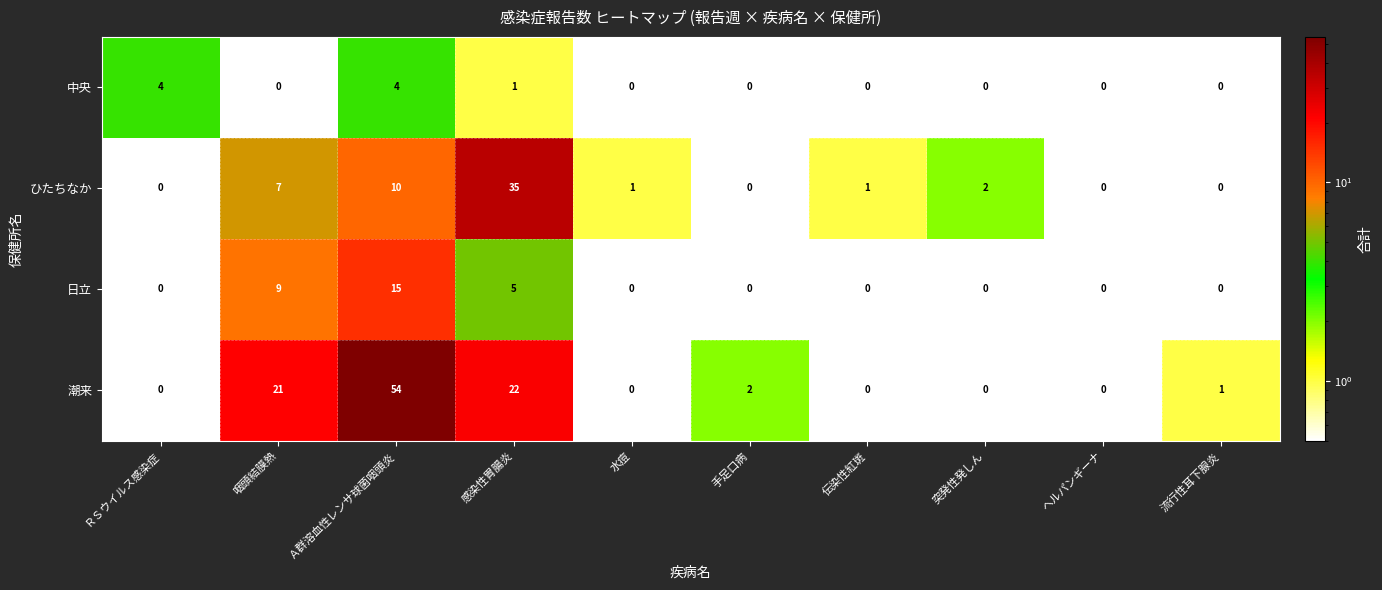

At which category is the sum across all series the highest?

Ａ群溶血性レンサ球菌咽頭炎